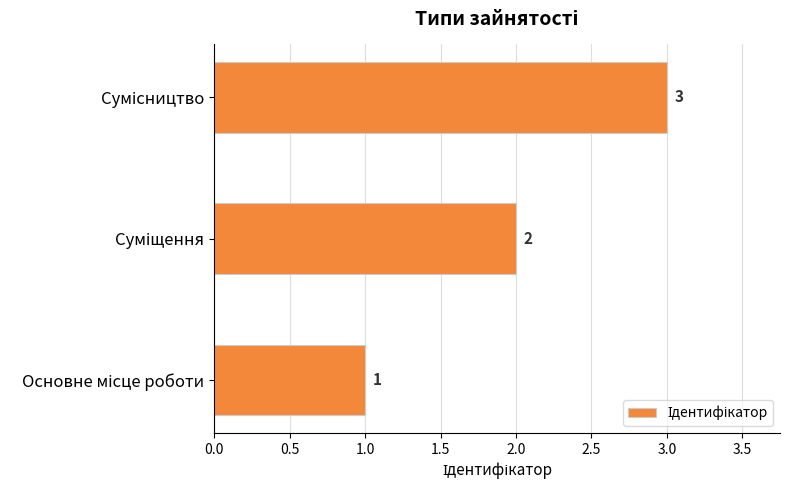

What is the average value?

2